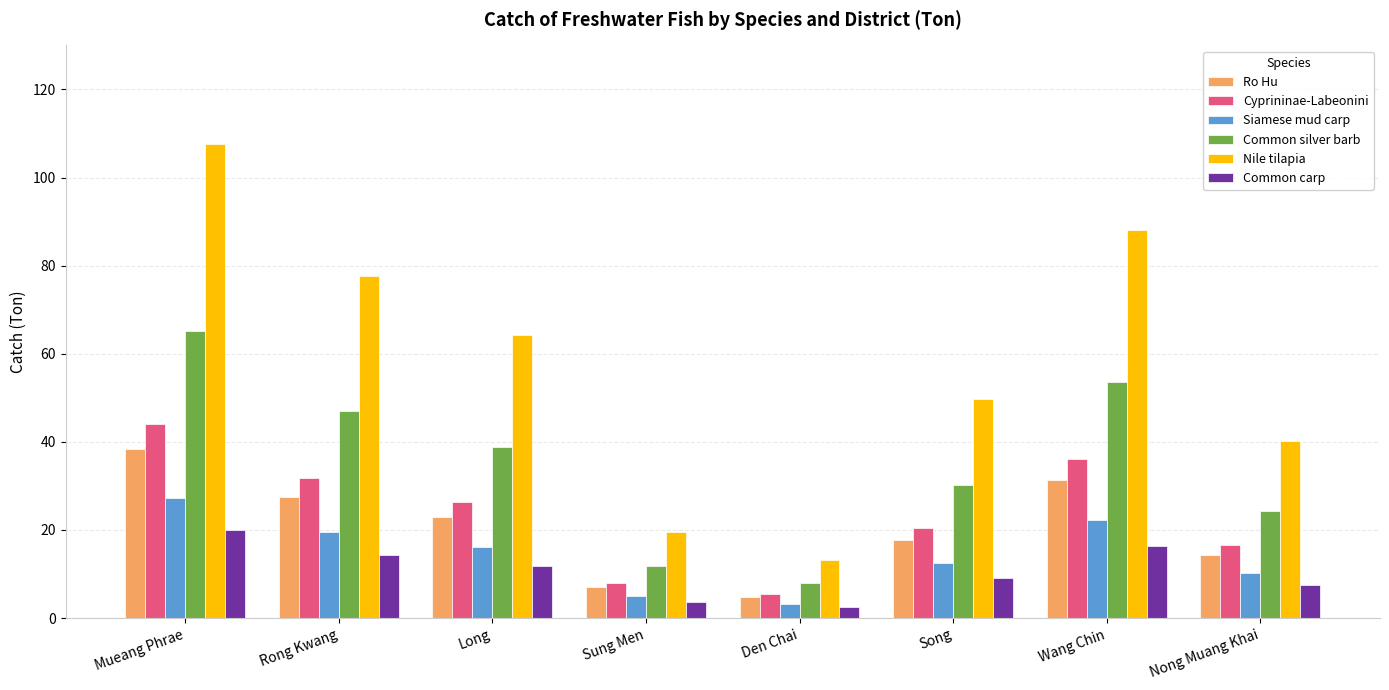

Reading left to right, transcribe all the data shown in this chart.

Ro Hu: 38.3	27.6	22.9	7.0	4.7	17.7	31.4	14.4
Cyprininae-Labeonini: 44.1	31.8	26.3	8.0	5.4	20.4	36.2	16.5
Siamese mud carp: 27.2	19.6	16.2	5.0	3.3	12.6	22.3	10.2
Common silver barb: 65.2	47.0	38.9	11.9	8.0	30.1	53.5	24.4
Nile tilapia: 107.7	77.6	64.2	19.6	13.2	49.7	88.2	40.3
Common carp: 20.0	14.4	11.9	3.6	2.5	9.2	16.4	7.5